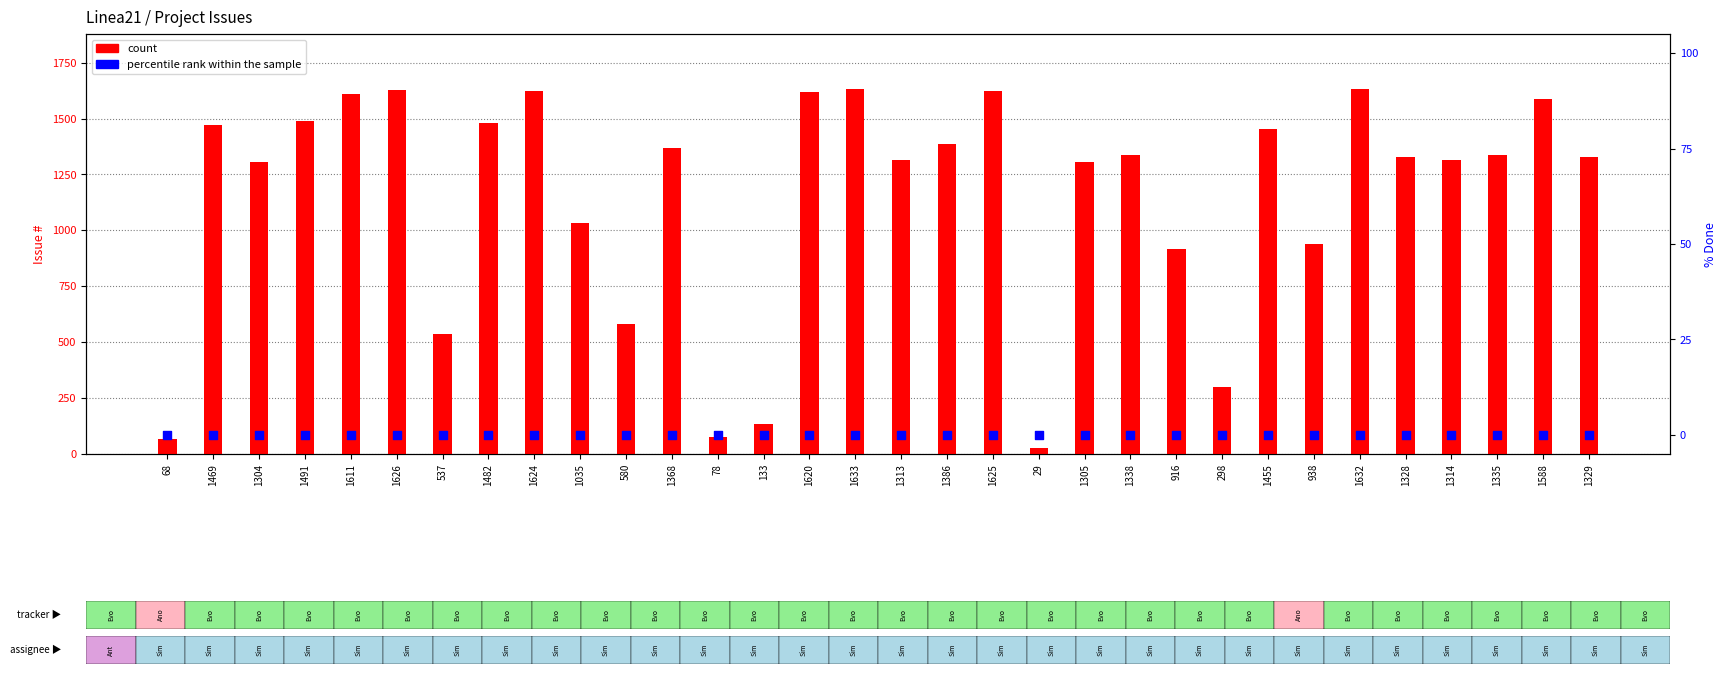

At how many categories does at least one series exceed 1331?

16